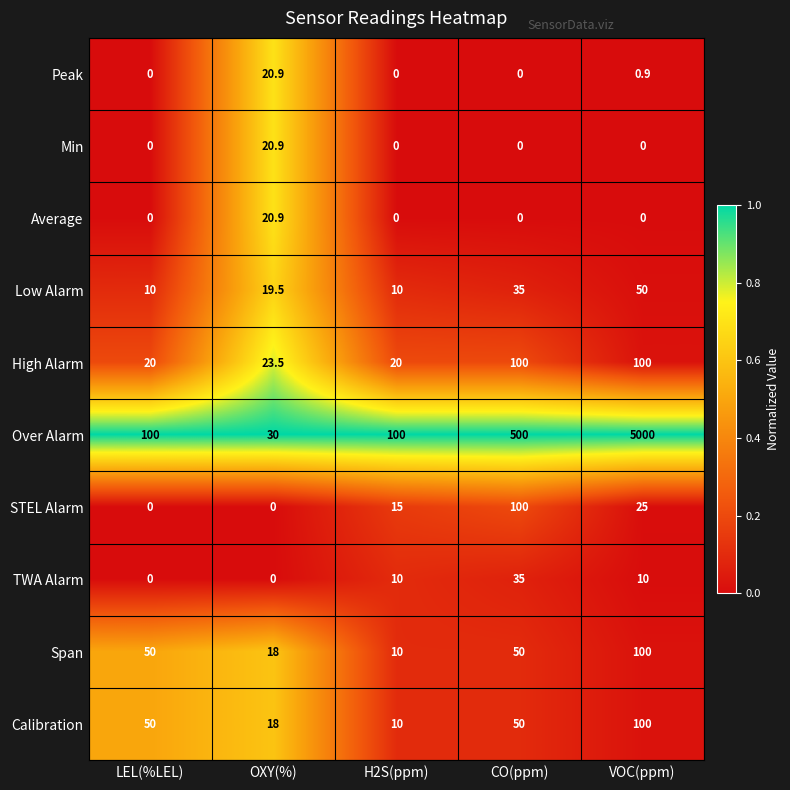

What is the difference between the second highest and second lowest values in the Calibration series?

32.0